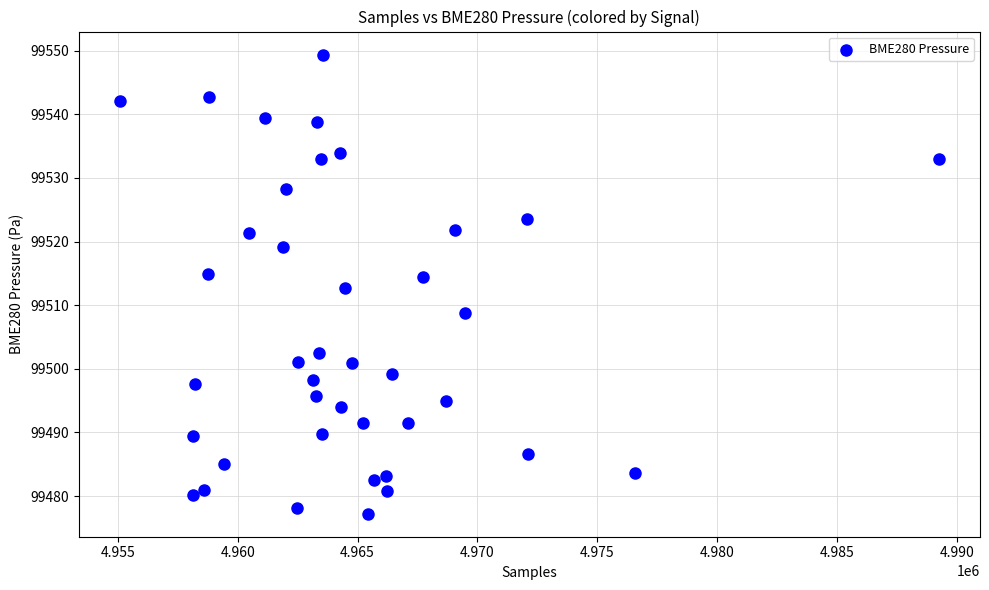

What is the range of Y values (max minus min)?

72.2